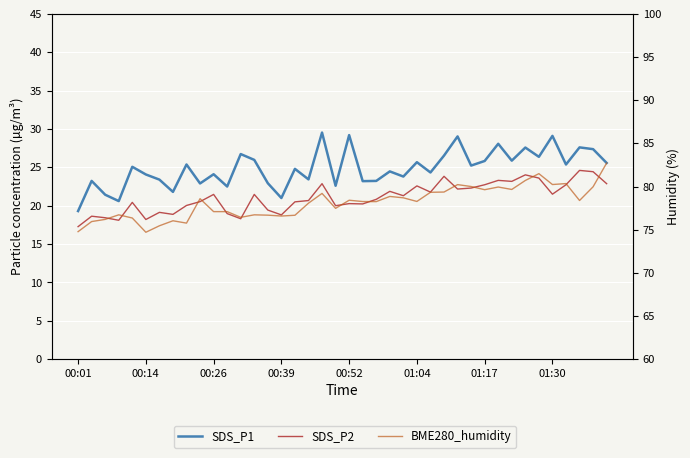

True or false: SDS_P2 has more than 1 interior local peaks.

True